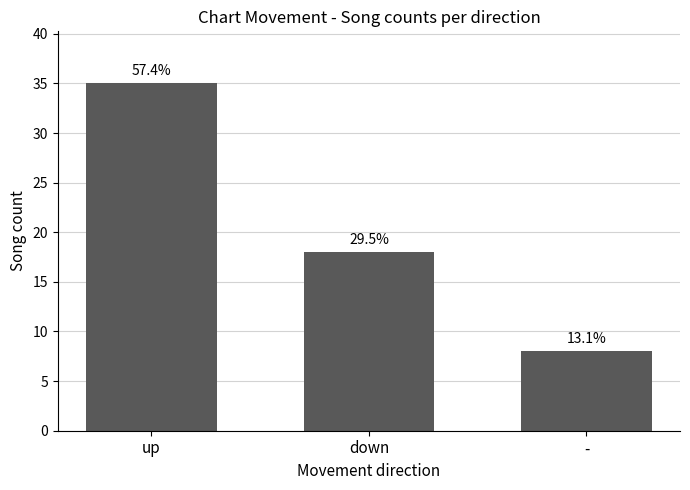

Reading left to right, extract all data points from this chart.

35	18	8